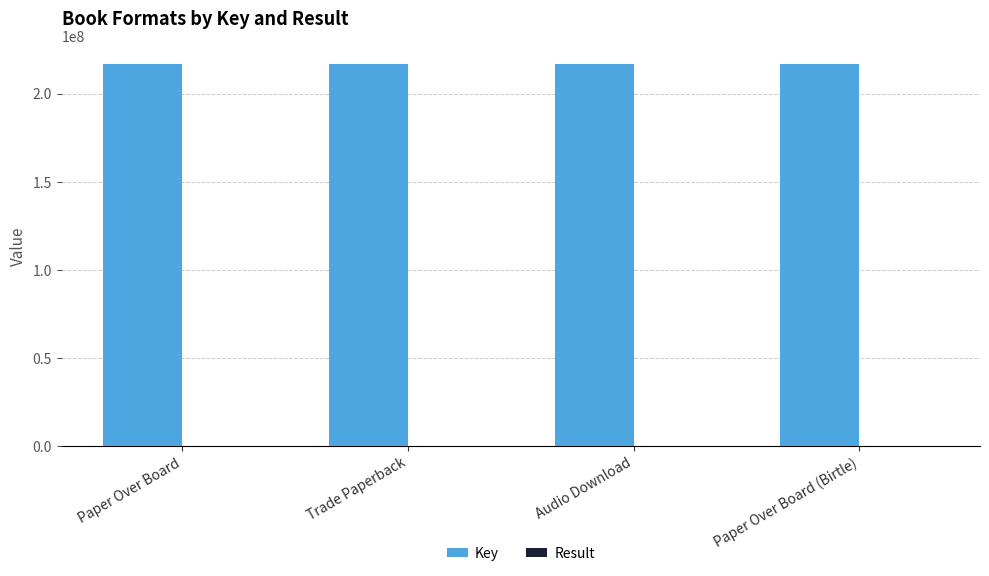

Which series has the largest total across all categories?

Key